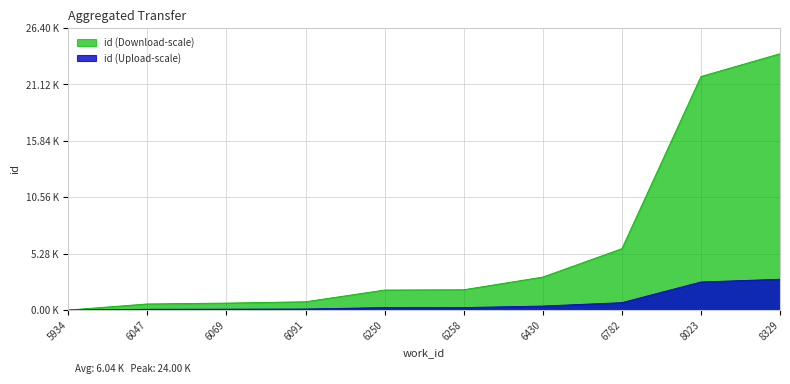

List the labels in order of value, smallest first.

5934, 6047, 6069, 6091, 6250, 6258, 6430, 6782, 8023, 8329